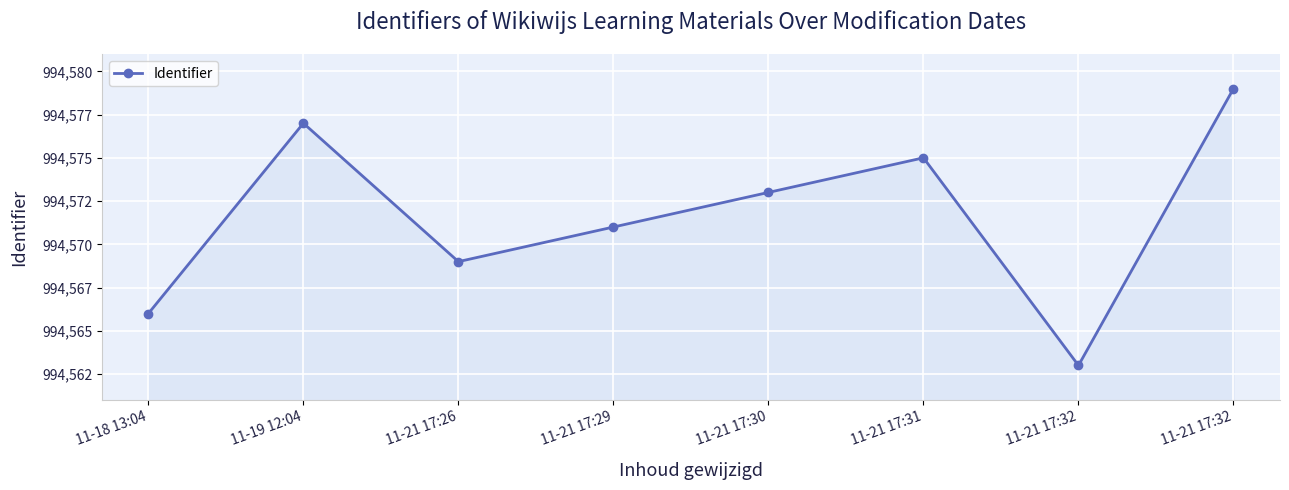

What is the label of the 7th point from the right?

11-19 12:04